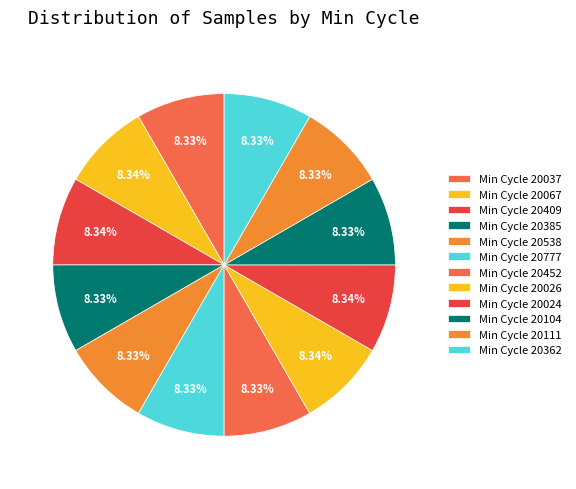

How many slices are in this pie chart?

12